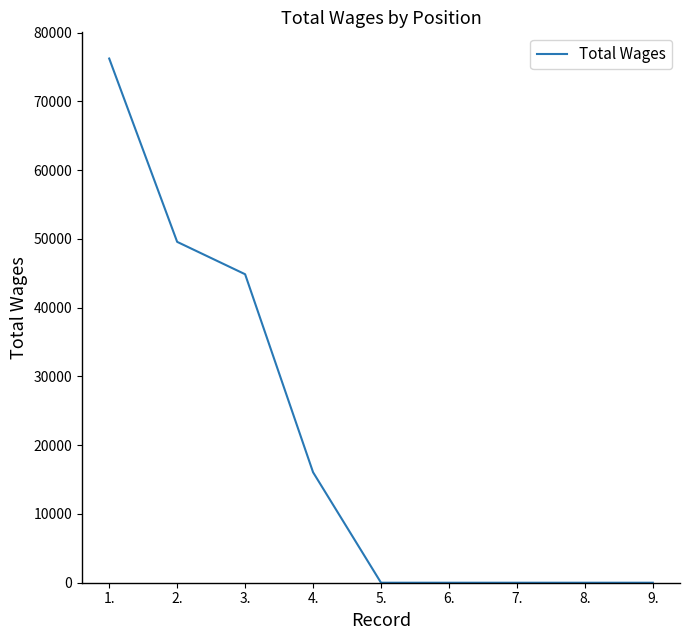

The chart shows a value of 33411 at 6.. True or false?

False